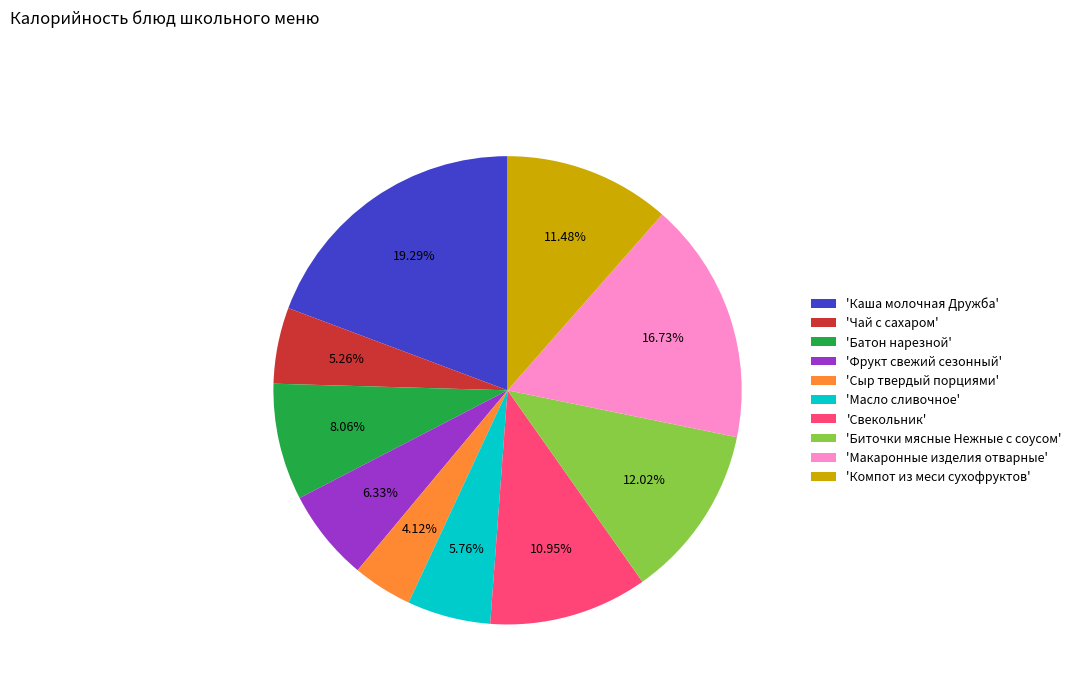

Rank the categories by value from lowest to highest.

'Сыр твердый порциями', 'Чай с сахаром', 'Масло сливочное', 'Фрукт свежий сезонный', 'Батон нарезной', 'Свекольник', 'Компот из меси сухофруктов', 'Биточки мясные Нежные с соусом', 'Макаронные изделия отварные', 'Каша молочная Дружба'